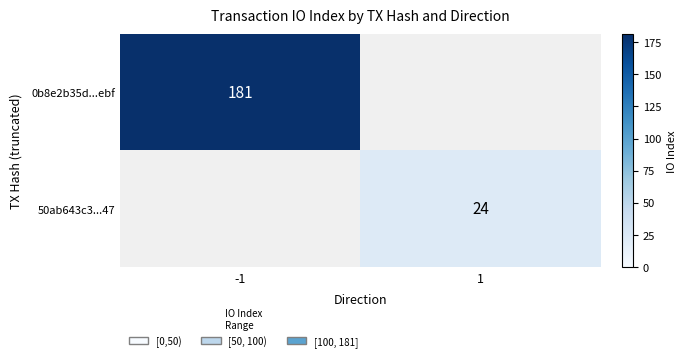

The value of 0b8e2b35d...ebf at -1 is 65. True or false?

False